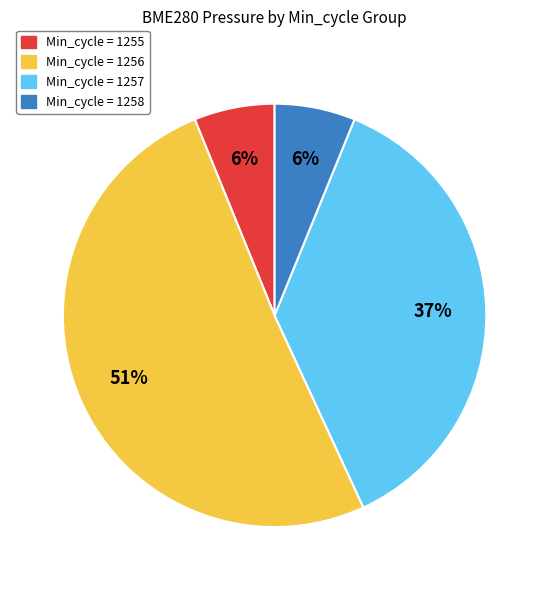

How many slices are in this pie chart?

4